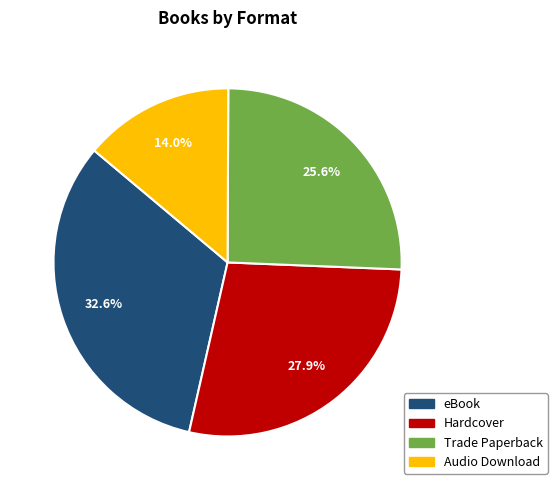

What is the largest slice in the pie chart?

eBook